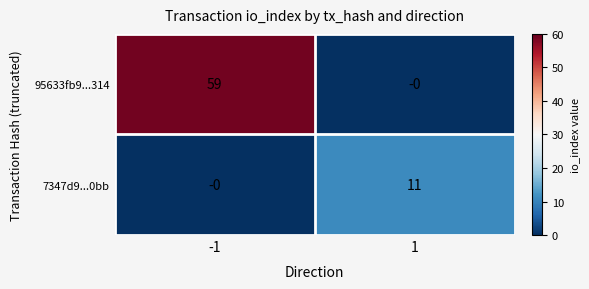

Which series has the largest total across all categories?

95633fb9...314